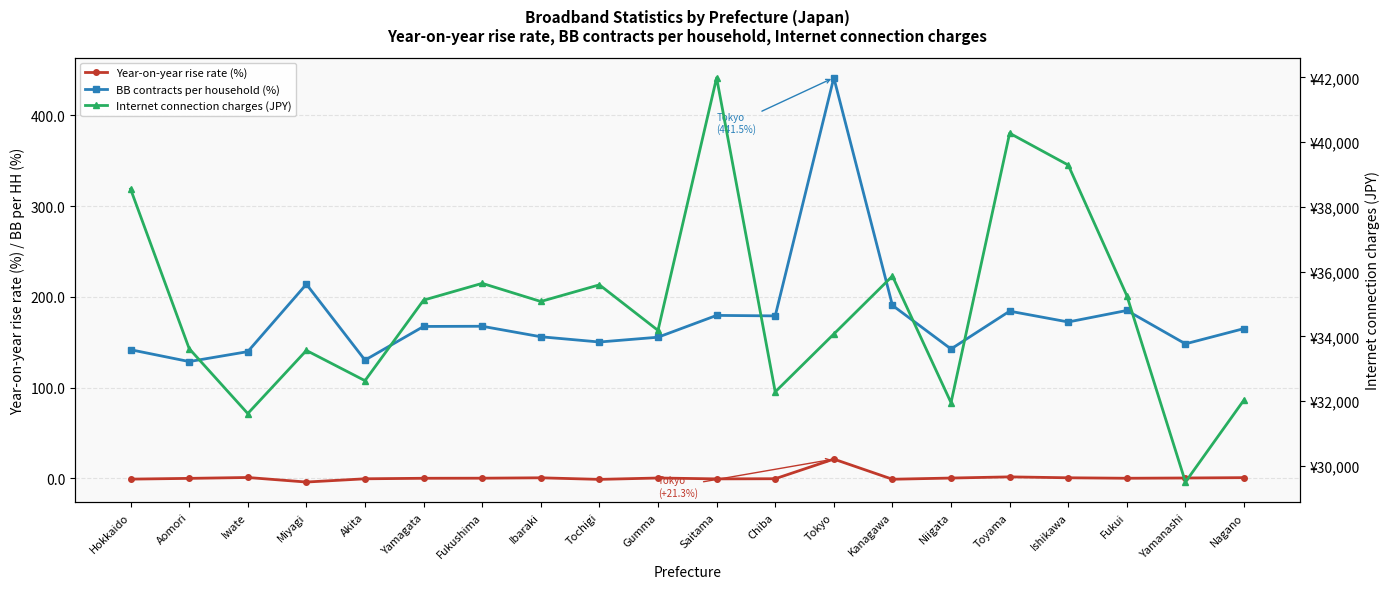

Between Aomori and Yamanashi, which series saw the biggest shift?

Internet connection charges (JPY)